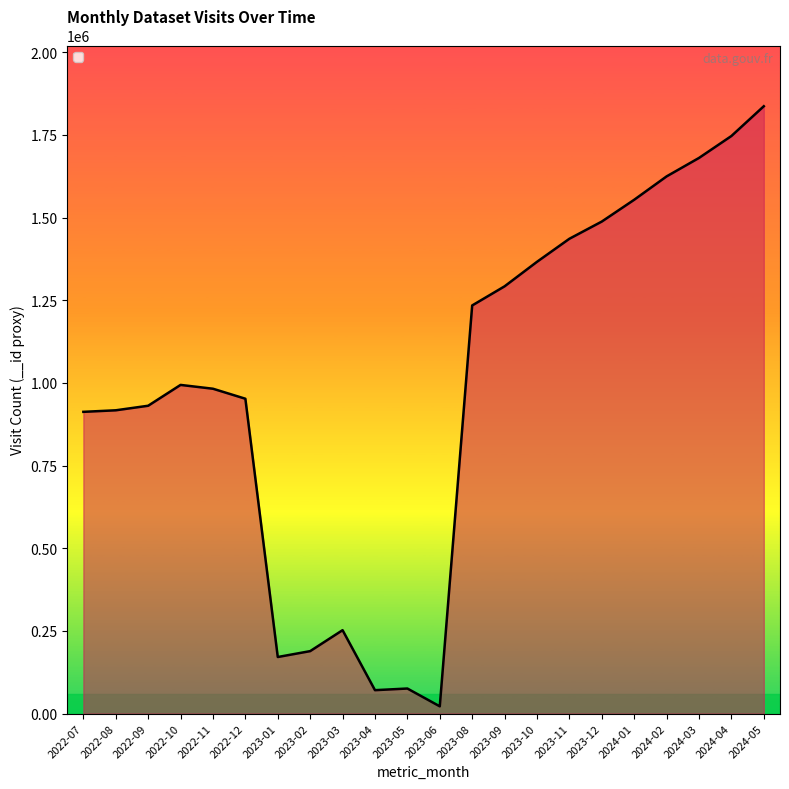

How many lines are shown in the chart?

1